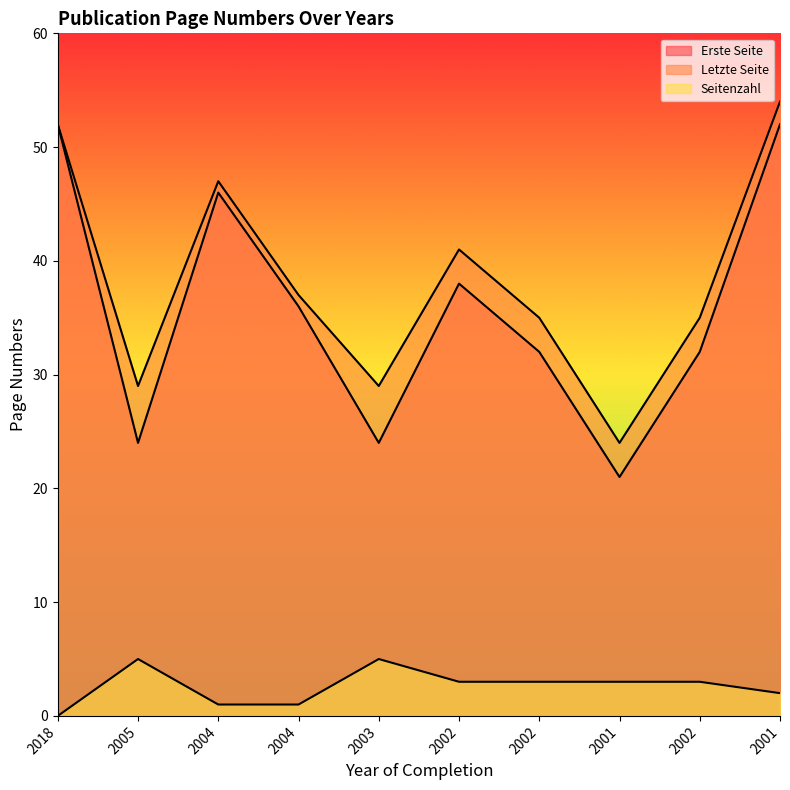

How many series are shown in this chart?

3